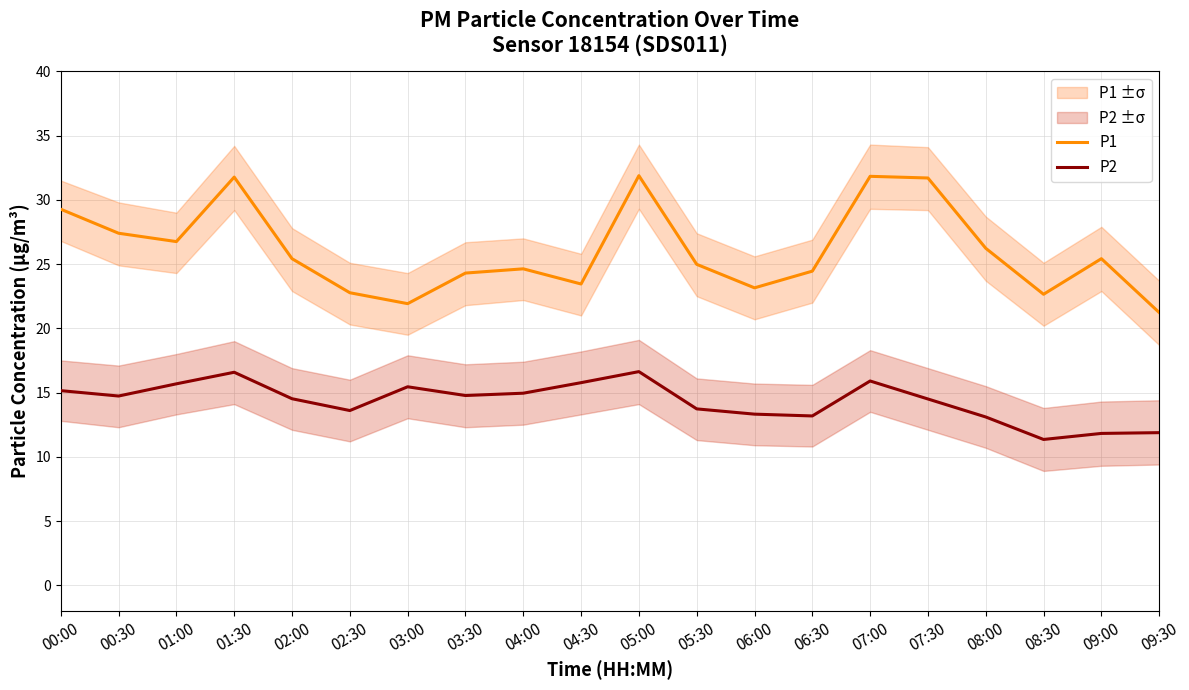

Which series changed the most between 02:00 and 02:30?

P1